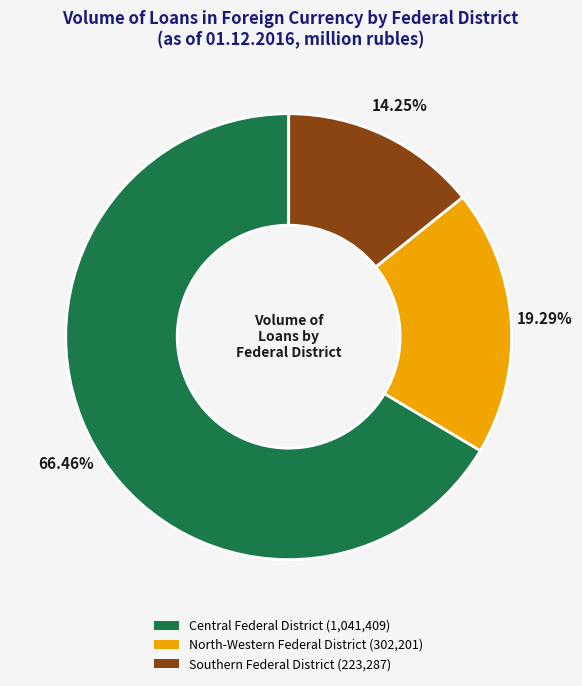

How many segments does this pie chart have?

3